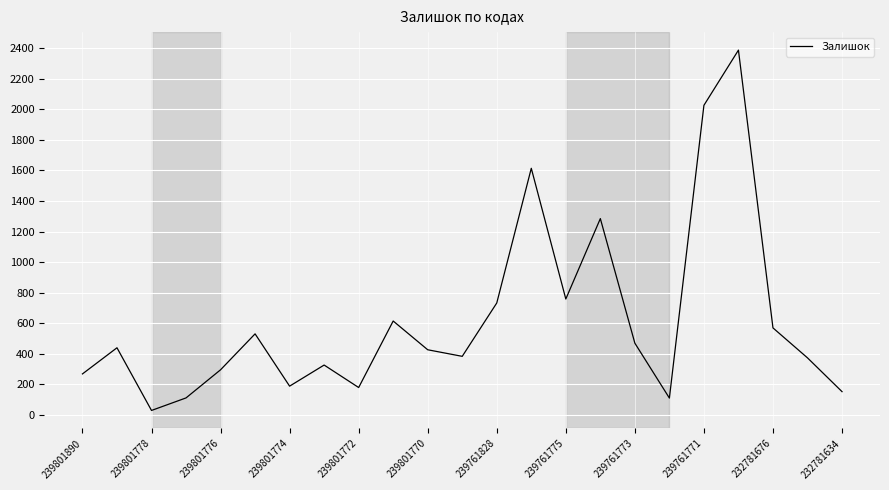

What is the difference between the maximum and minimum values?

2357